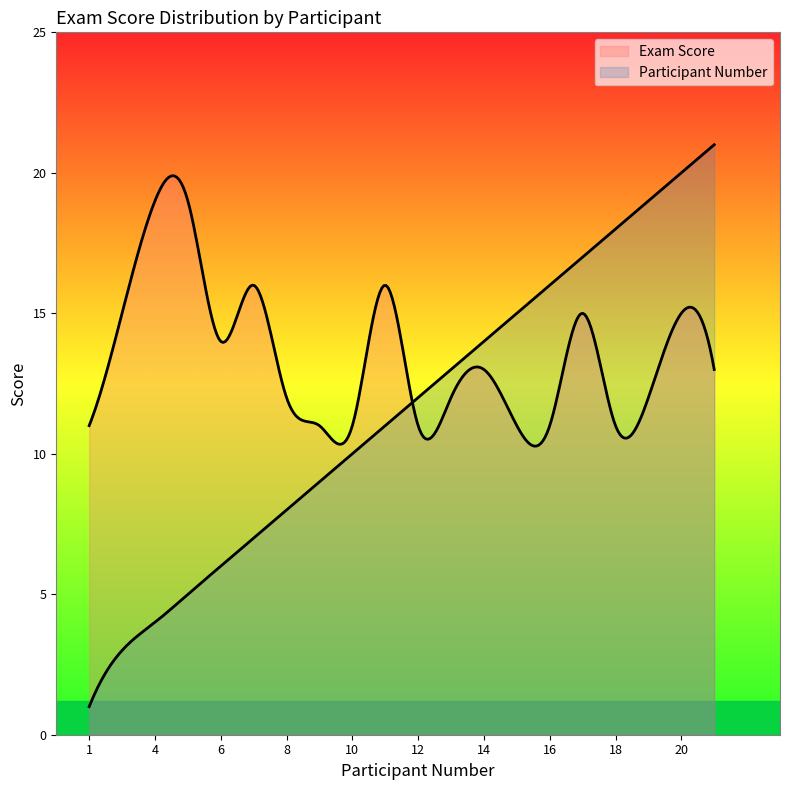

How many lines are shown in the chart?

2